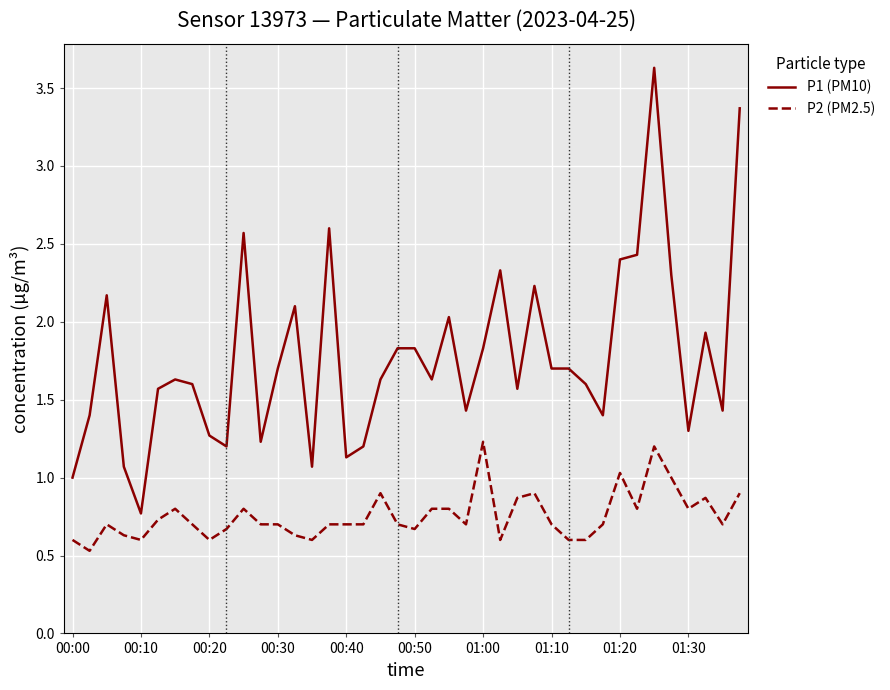

How many distinct data groups are displayed?

2